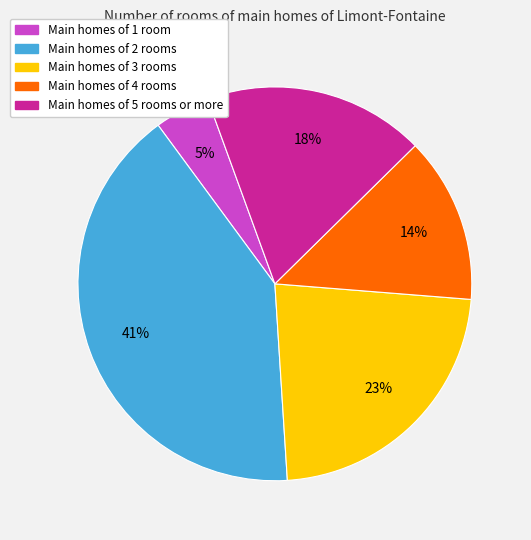

Is there a majority slice in this chart?

No